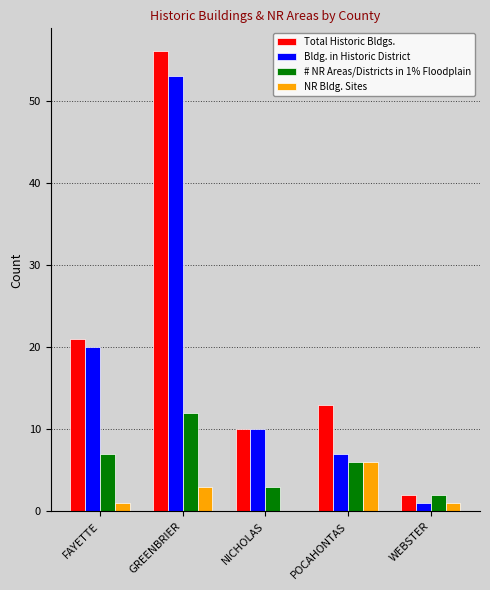

What is the sum of all Total Historic Bldgs. values?

102